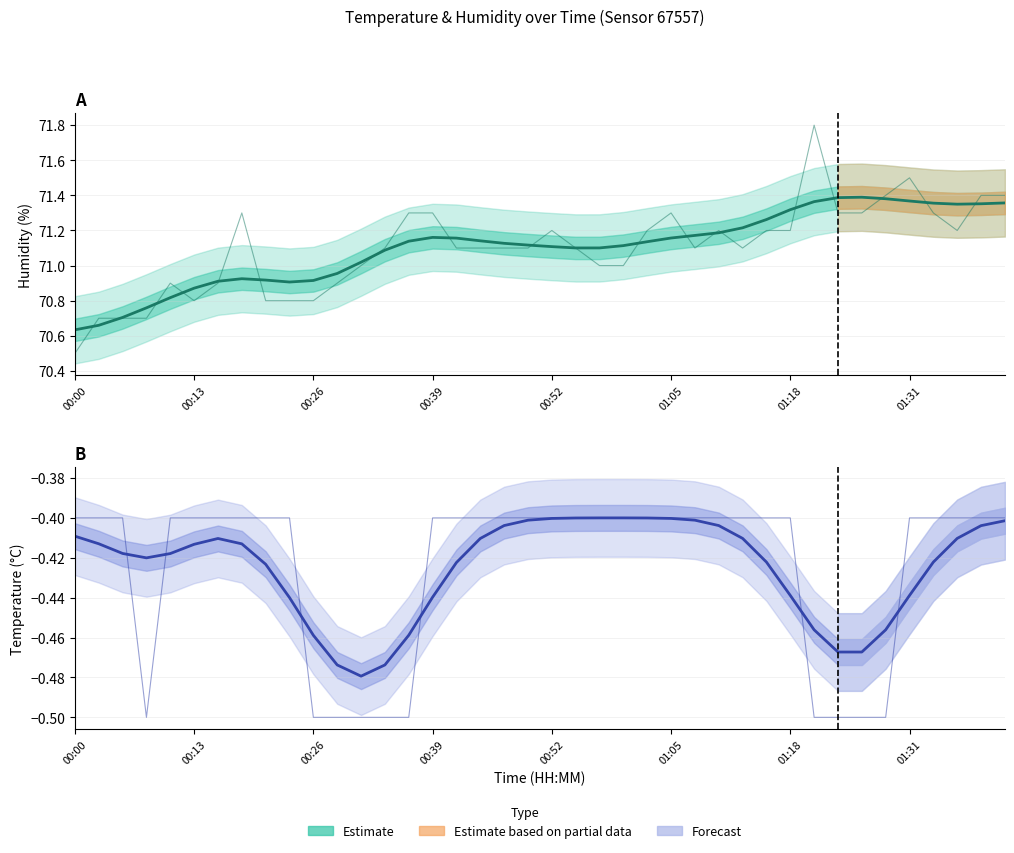

At which category does temperature reach its first local valley?

00:07